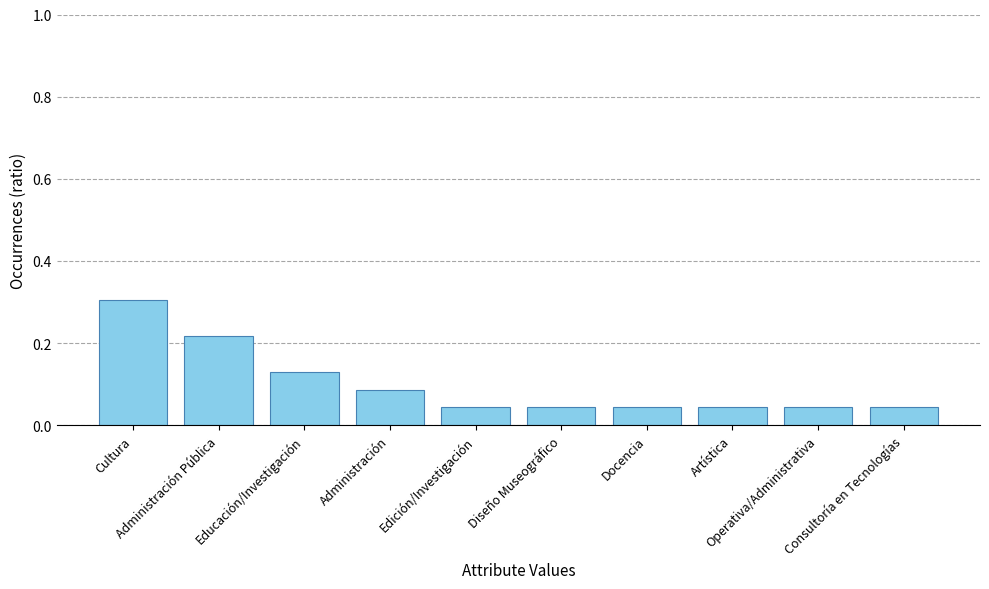

Does the chart contain stacked bars?

No